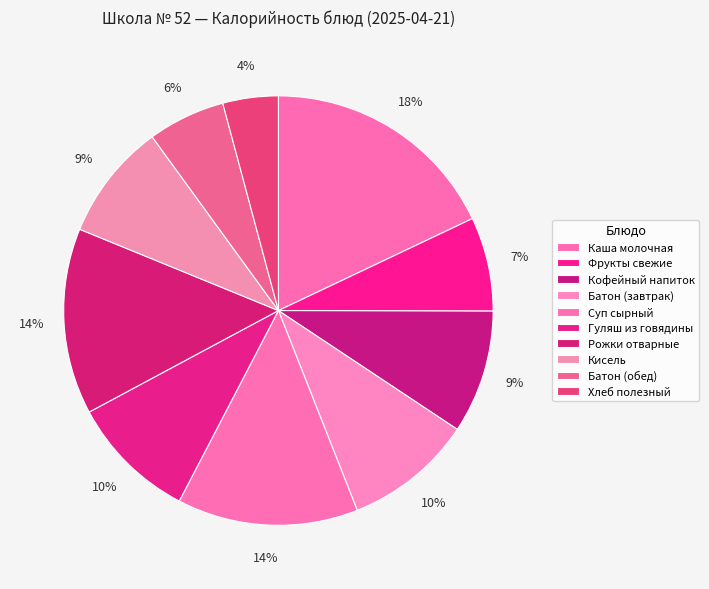

Rank the categories by value from highest to lowest.

Каша молочная, Рожки отварные, Суп сырный, Батон (завтрак), Гуляш из говядины, Кофейный напиток, Кисель, Фрукты свежие, Батон (обед), Хлеб полезный